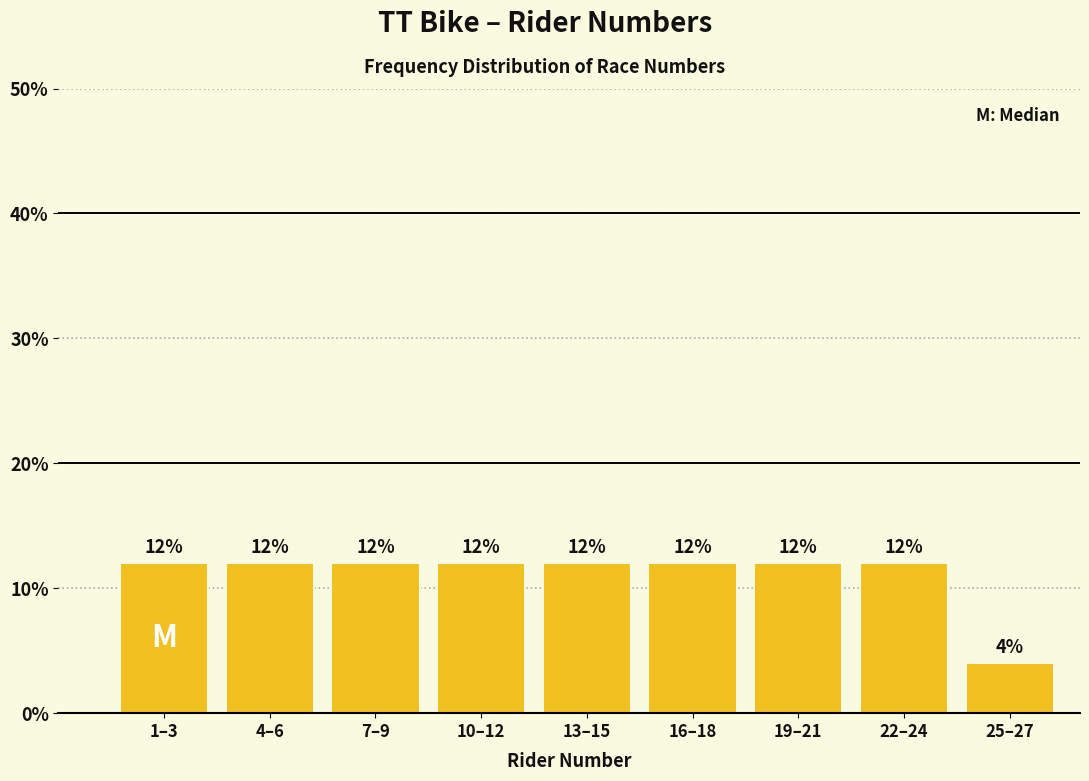

Reading right to left, list all the values displayed in this chart.

4	12	12	12	12	12	12	12	12